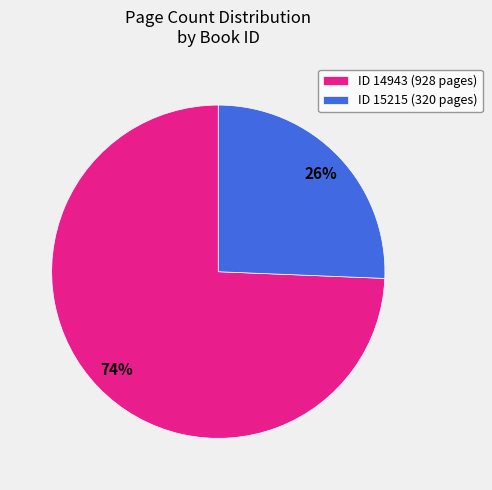

To the nearest percent, what is the combined percentage of ID 15215 (320 pages) and ID 14943 (928 pages)?

100%